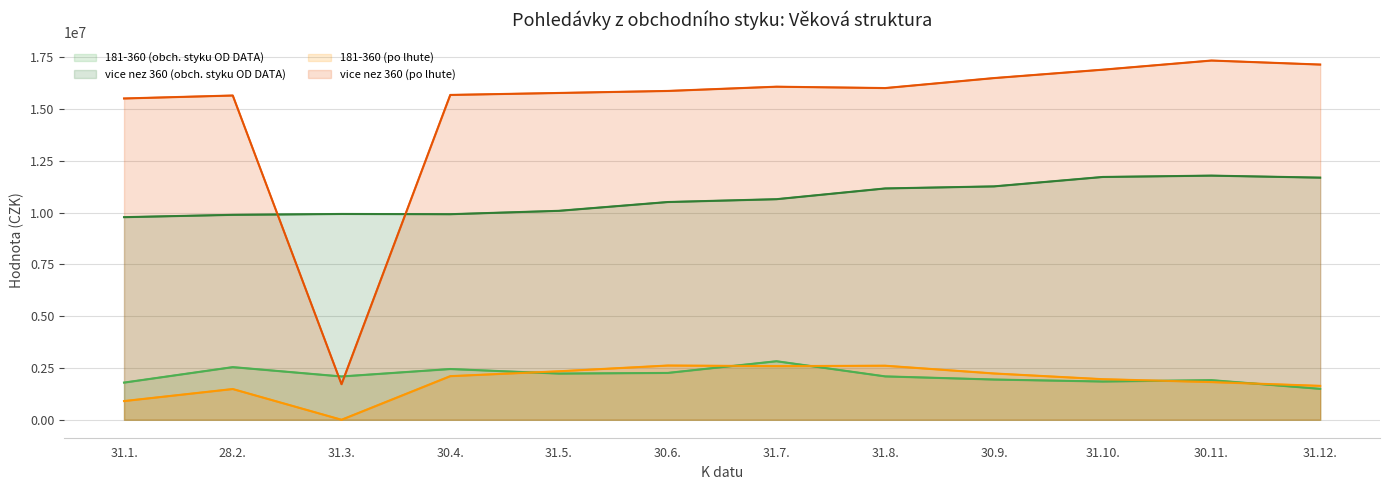

Does the chart have visible grid lines?

Yes